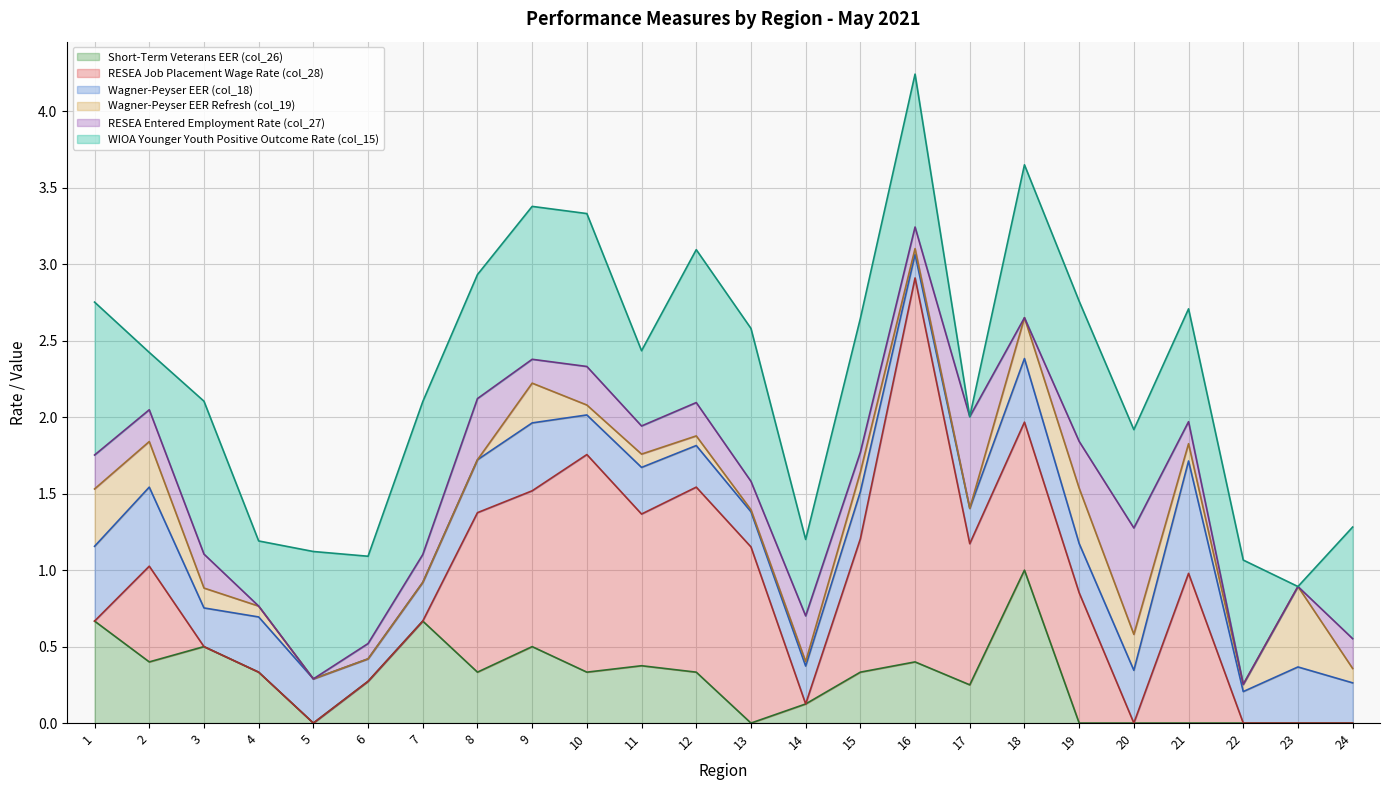

How many lines are shown in the chart?

6